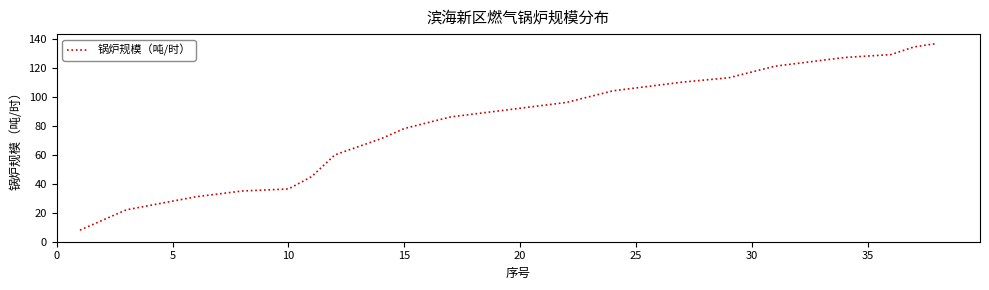

What is the difference between the maximum and minimum values?

128.8